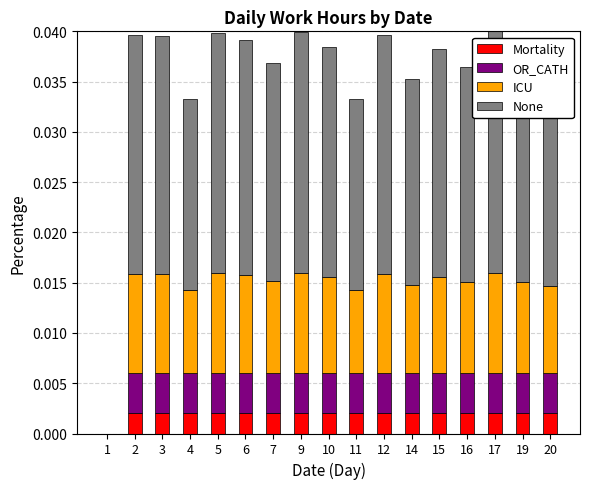

The Mortality series shows 0.0 at 1. True or false?

True